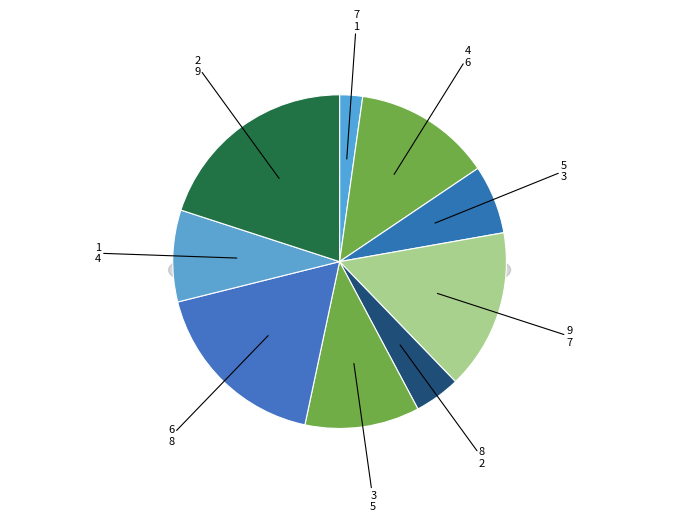

To the nearest percent, what is the difference between the largest and smallest slice percentages?

18%